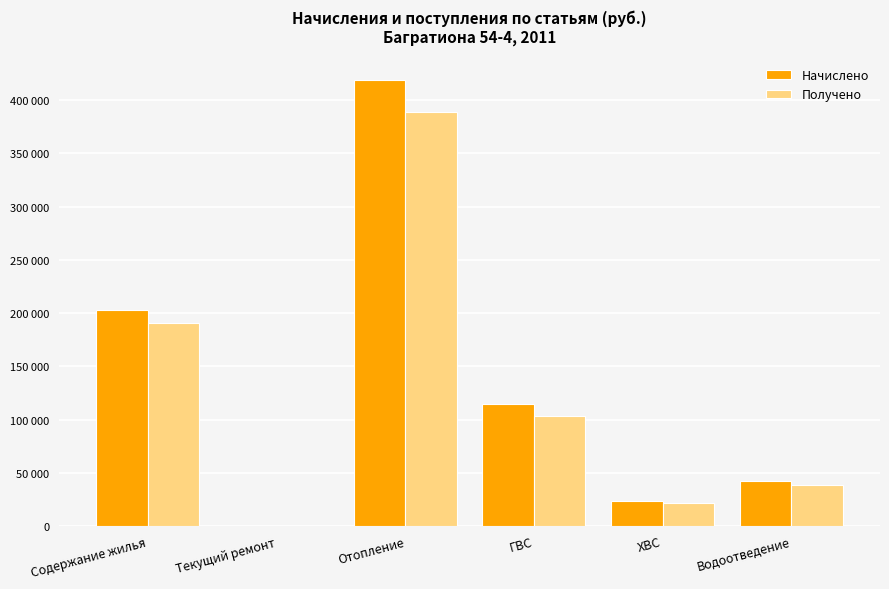

Which series has the largest total across all categories?

Начислено